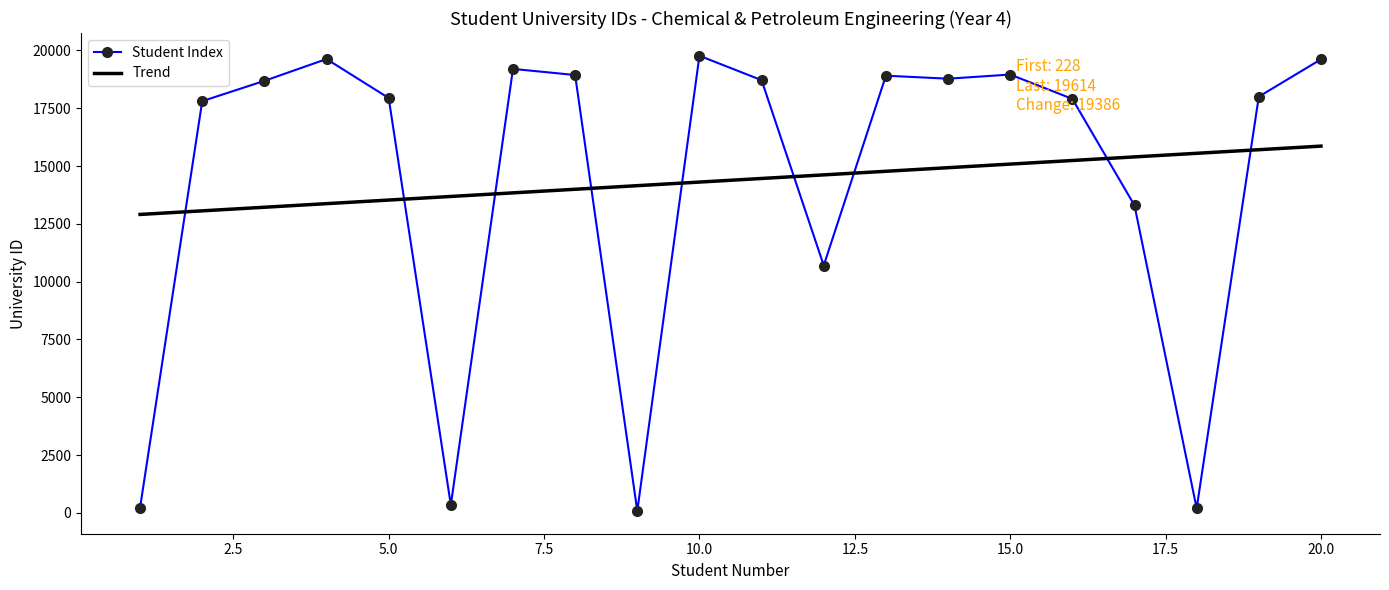

Count the number of categories in the chart.

20